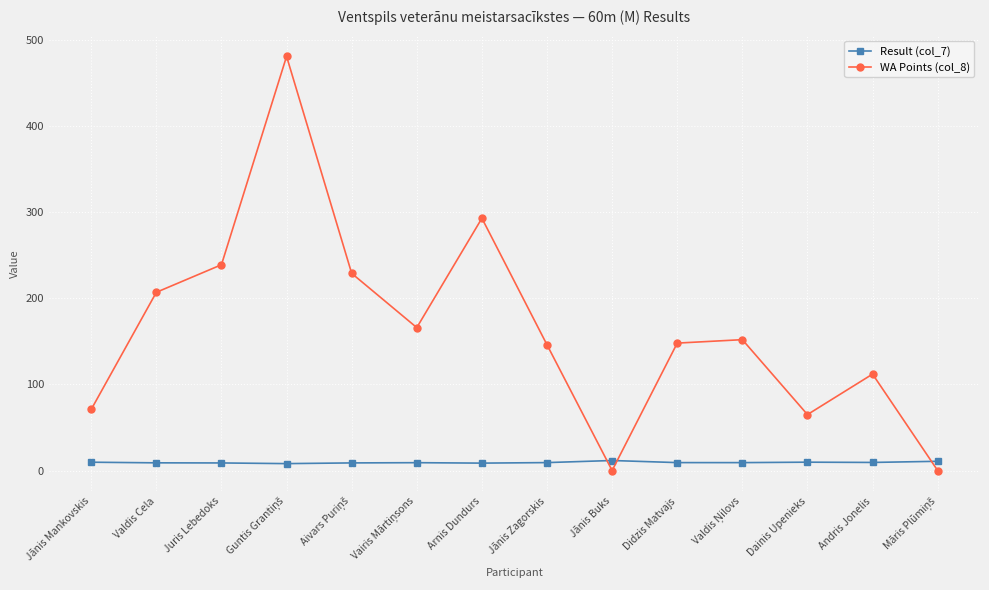

What is the lowest value of the Result (col_7) series?

8.1